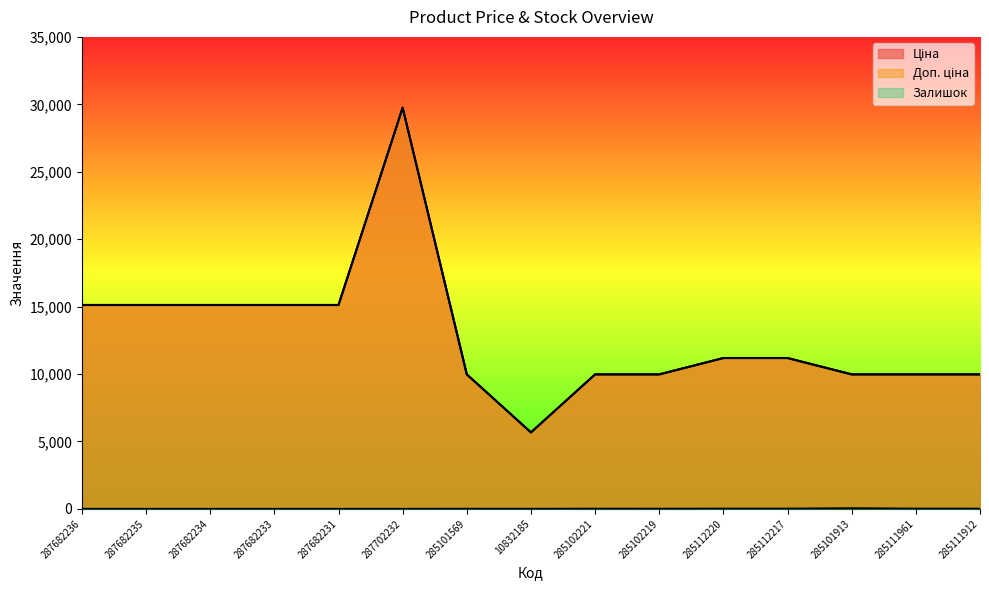

Which series changed the most between 287682231 and 285101913?

Ціна